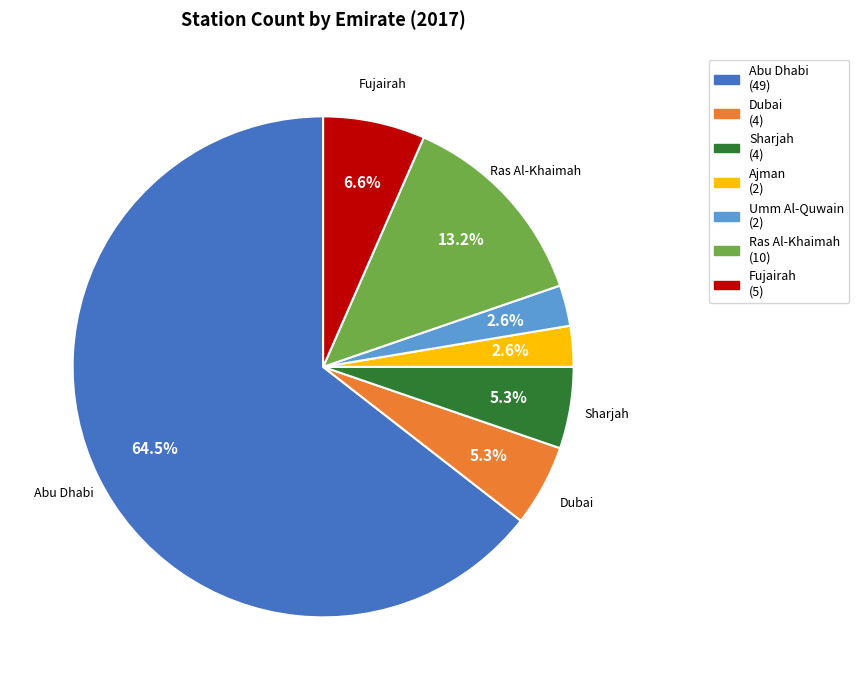

Is there any slice that represents more than half of the pie?

Yes